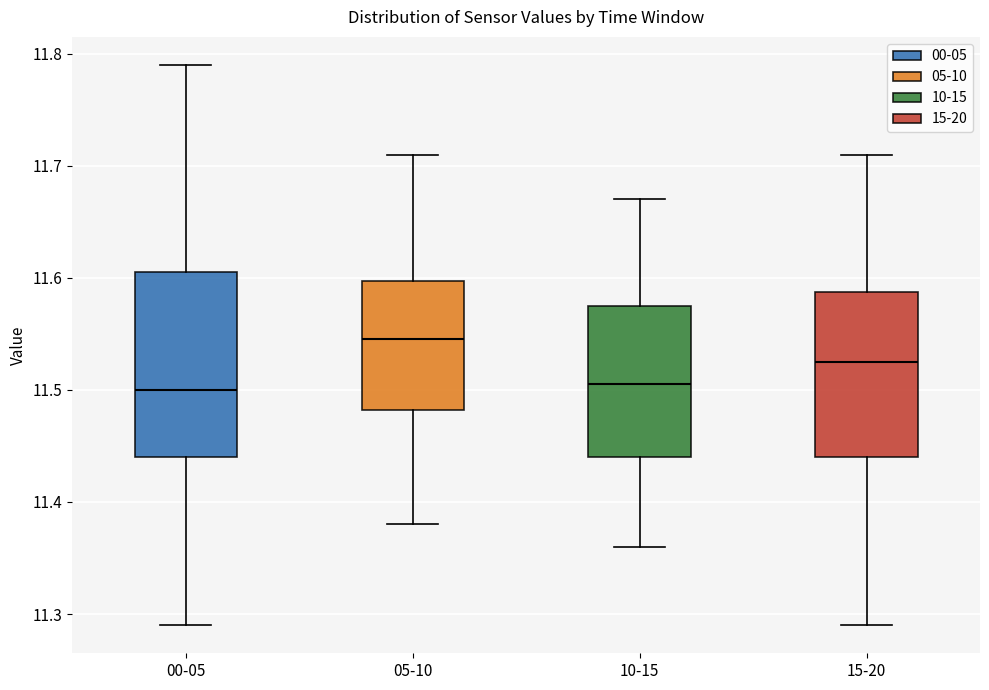

Reading left to right, read every box against the y-axis: the position of its median line, the range the box covers, and the ends of its whiskers. The values are not printed on the chart, so give them approximately, as read against the axis.

00-05: median 11.50, box 11.44 to 11.61, whiskers 11.29 to 11.79
05-10: median 11.55, box 11.48 to 11.60, whiskers 11.38 to 11.71
10-15: median 11.51, box 11.44 to 11.58, whiskers 11.36 to 11.67
15-20: median 11.53, box 11.44 to 11.59, whiskers 11.29 to 11.71